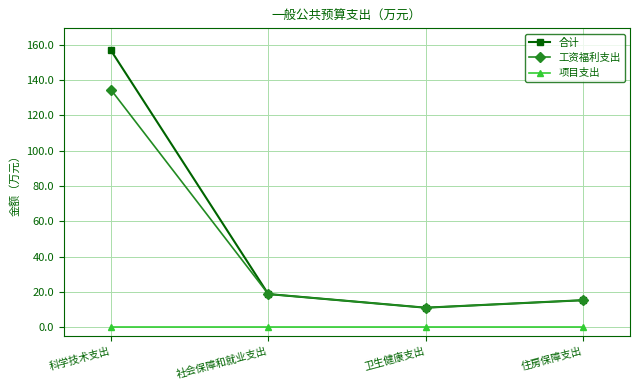

List the series in order of their peak value, lowest first.

项目支出, 工资福利支出, 合计